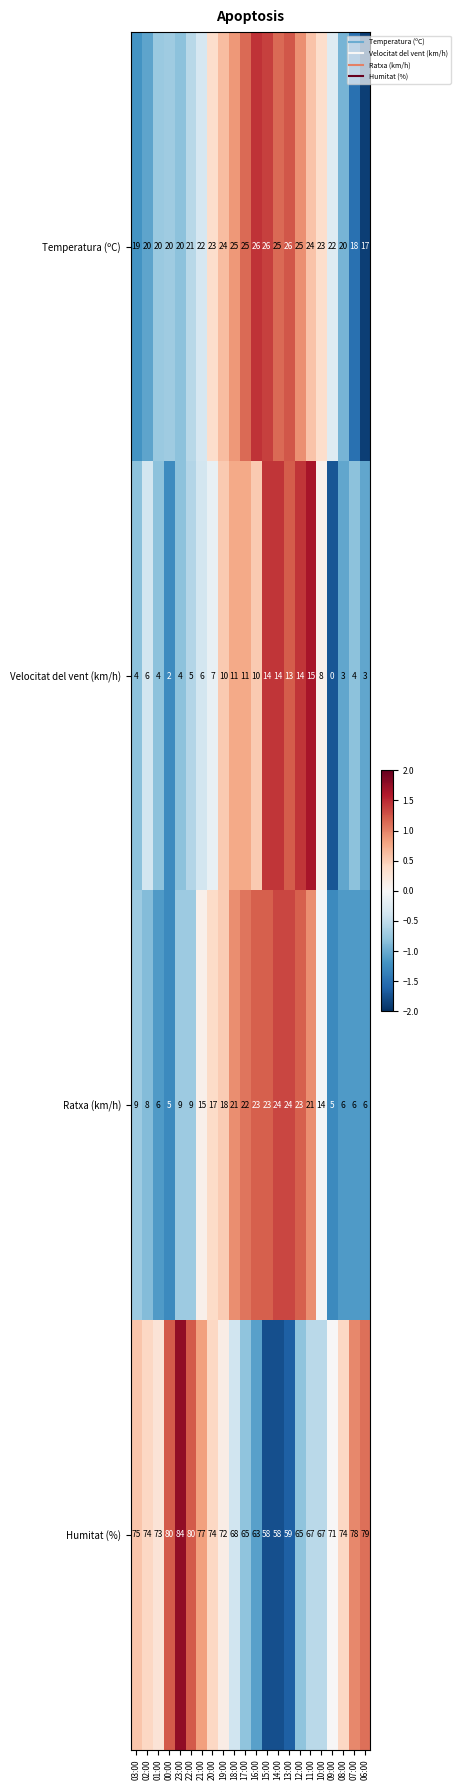

What value does the Velocitat del vent (km/h) series have at 17:00, to the nearest 10?

10